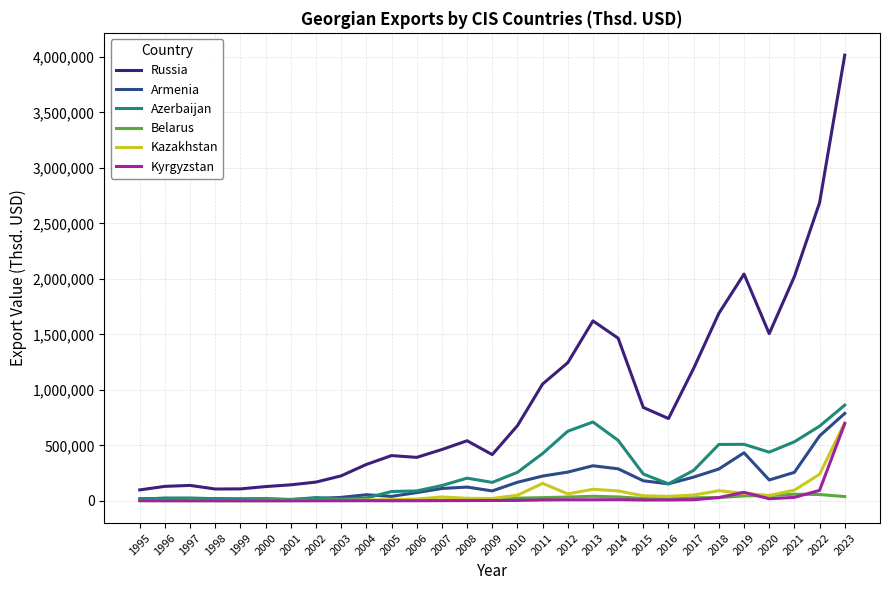

What is the lowest value of the Russia series?

97988.3